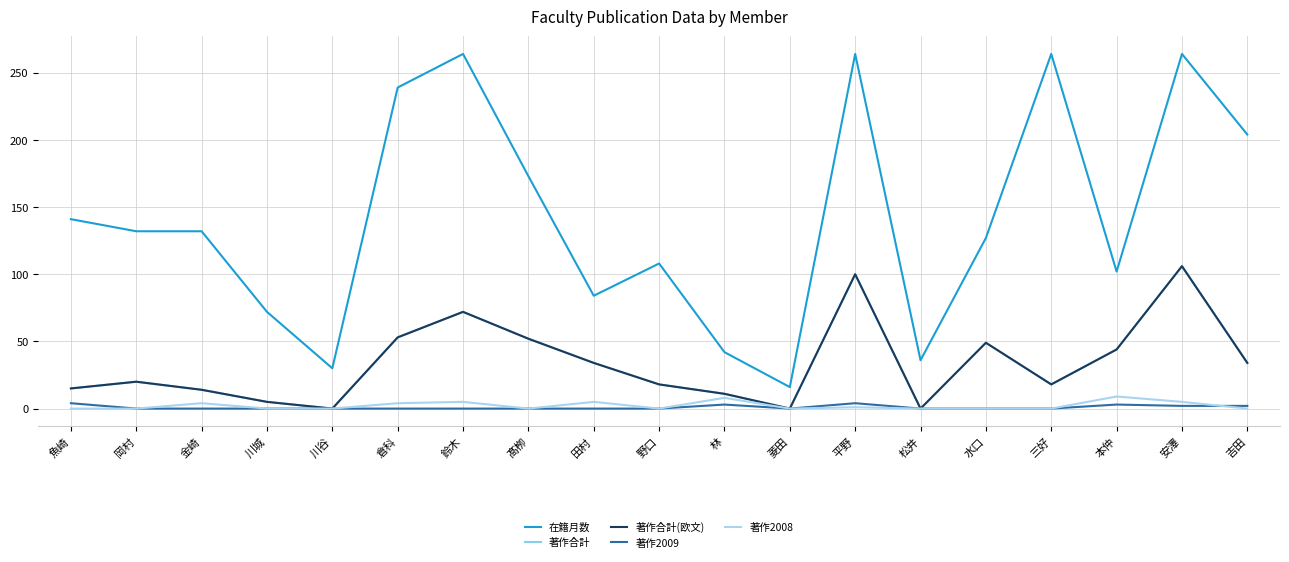

Reading left to right, transcribe all the data shown in this chart.

在籍月数: 魚崎=141	岡村=132	金崎=132	川城=72	川谷=30	倉科=239	鈴木=264	髙栁=173	田村=84	野口=108	林=42	菱田=16	平野=264	松井=36	水口=127	三好=264	本仲=102	安澤=264	吉田=204
著作合計: 魚崎=15	岡村=20	金崎=14	川城=5	川谷=0	倉科=53	鈴木=72	髙栁=52	田村=34	野口=18	林=11	菱田=0	平野=100	松井=0	水口=49	三好=18	本仲=44	安澤=106	吉田=34
著作合計(欧文): 魚崎=15	岡村=20	金崎=14	川城=5	川谷=0	倉科=53	鈴木=72	髙栁=52	田村=34	野口=18	林=11	菱田=0	平野=100	松井=0	水口=49	三好=18	本仲=44	安澤=106	吉田=34
著作2009: 魚崎=4	岡村=0	金崎=0	川城=0	川谷=0	倉科=0	鈴木=0	髙栁=0	田村=0	野口=0	林=3	菱田=0	平野=4	松井=0	水口=0	三好=0	本仲=3	安澤=2	吉田=2
著作2008: 魚崎=0	岡村=0	金崎=4	川城=0	川谷=0	倉科=4	鈴木=5	髙栁=0	田村=5	野口=0	林=8	菱田=0	平野=1	松井=0	水口=0	三好=0	本仲=9	安澤=5	吉田=0